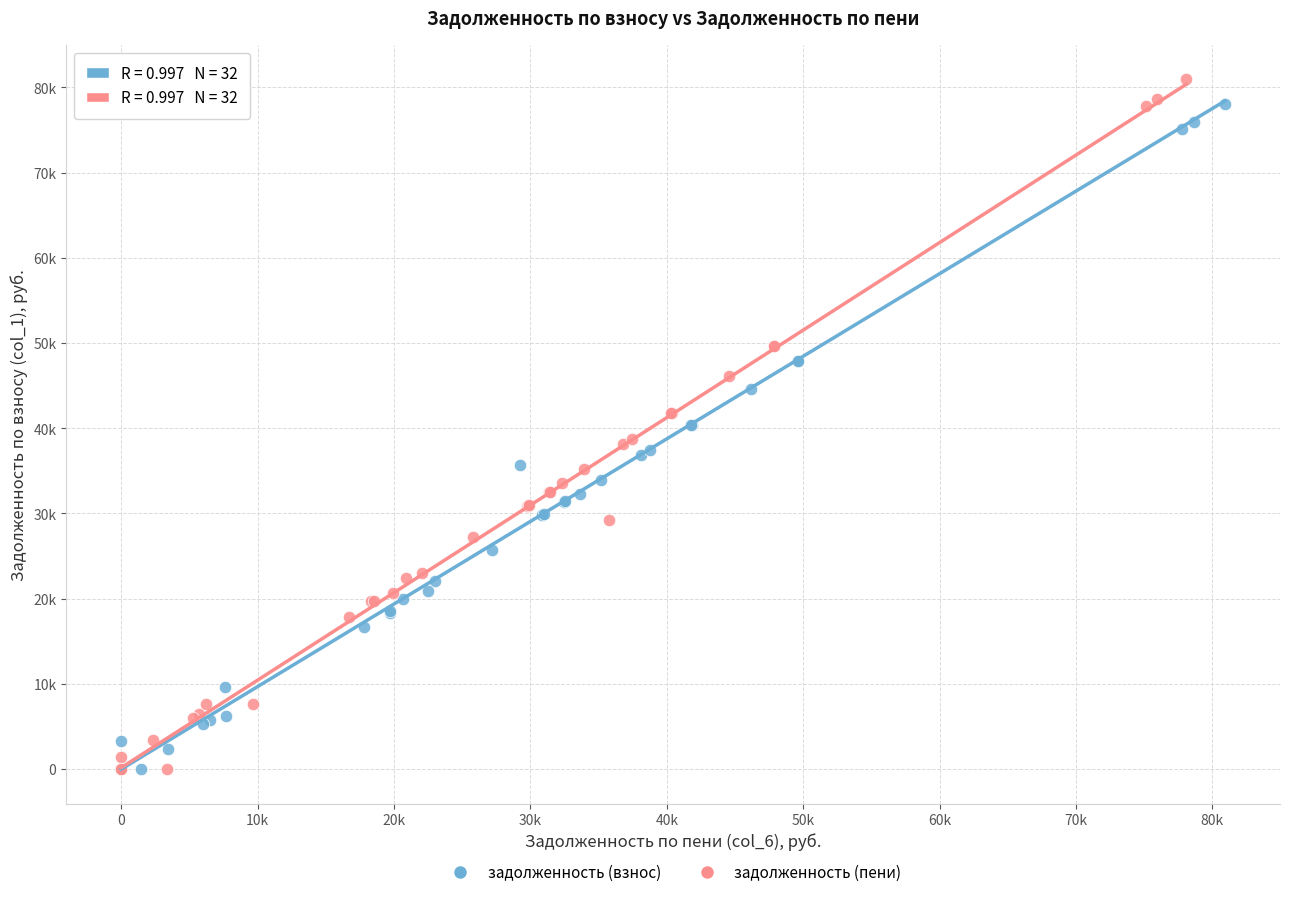

What are all the series names shown in the legend?

задолженность (взнос), задолженность (пени)